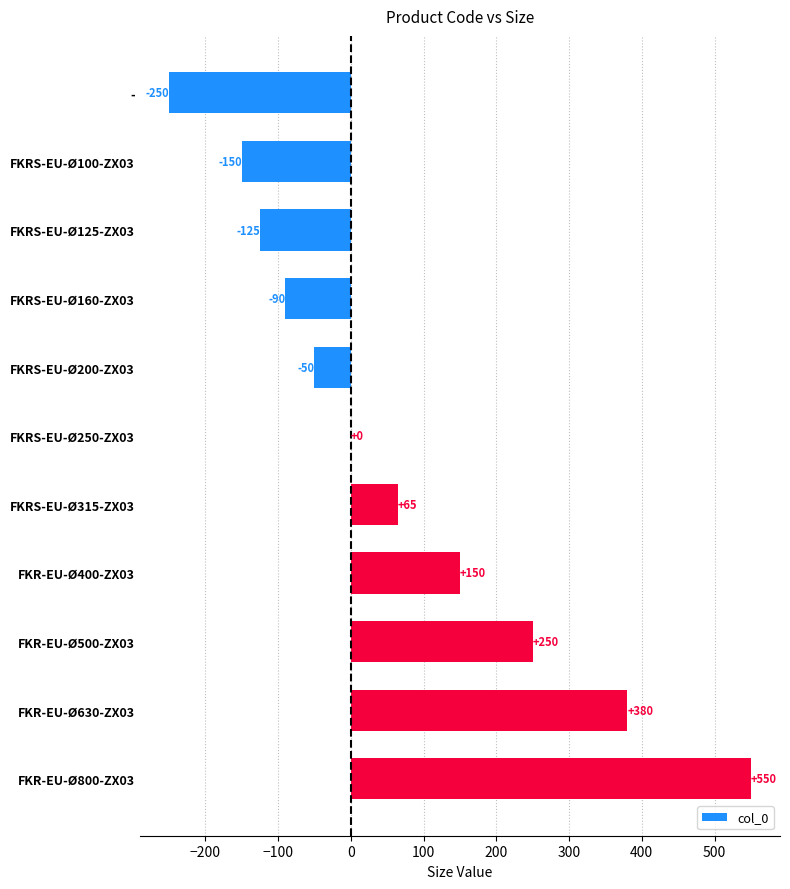

What is the maximum value shown in the chart?

550